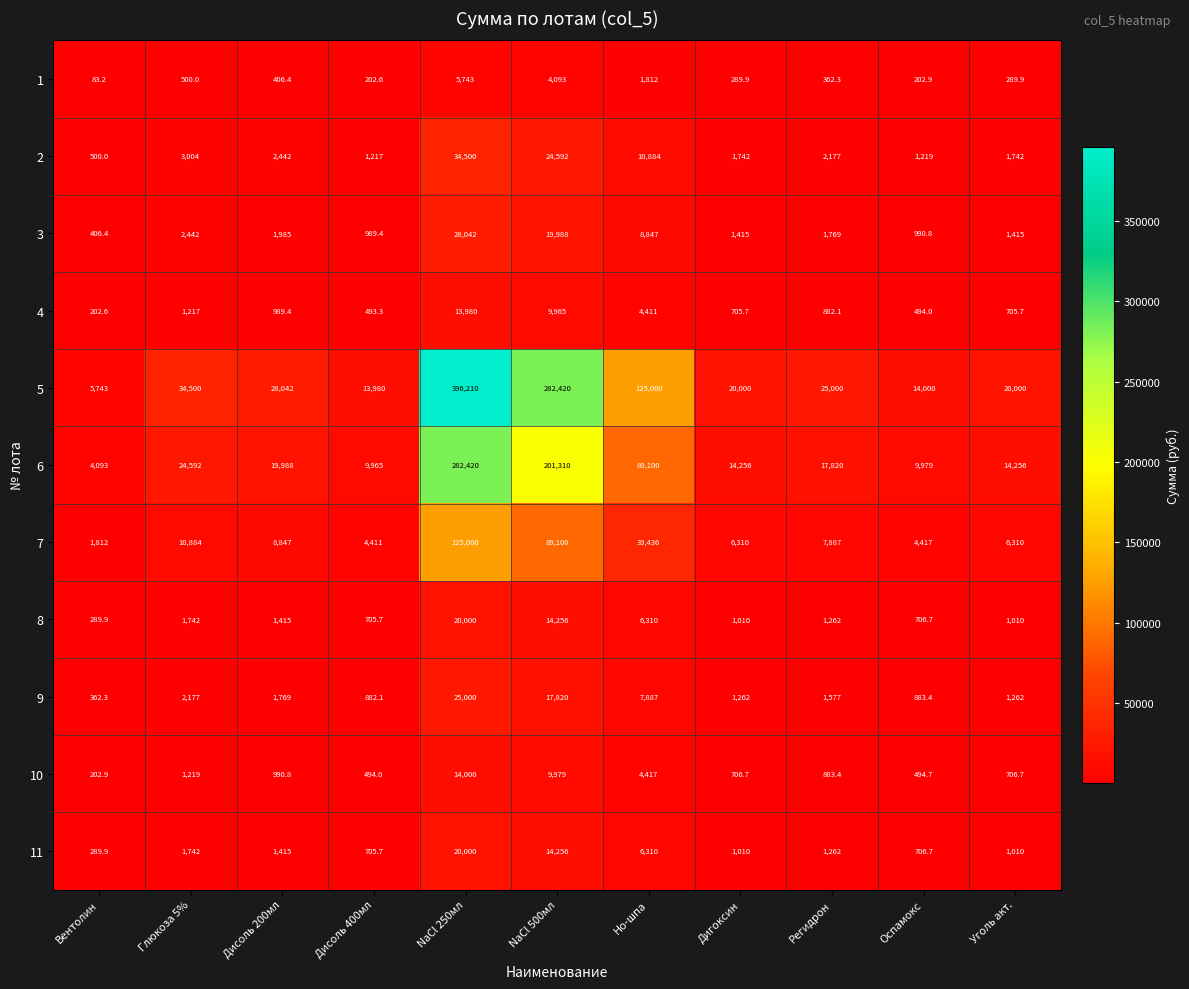

The value of 9 at NaCl 500мл is 17820.0. True or false?

True